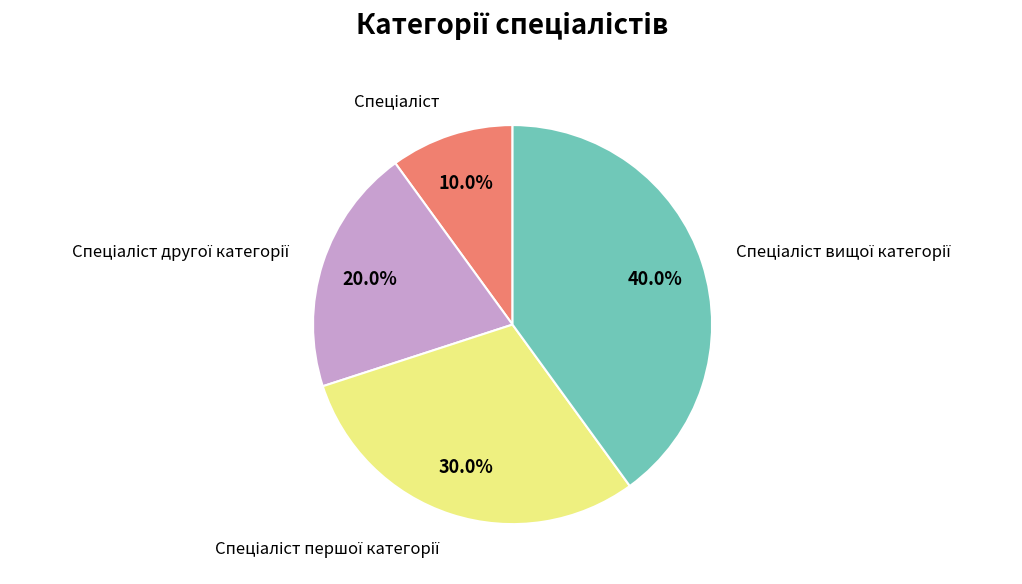

Is there a majority slice in this chart?

No